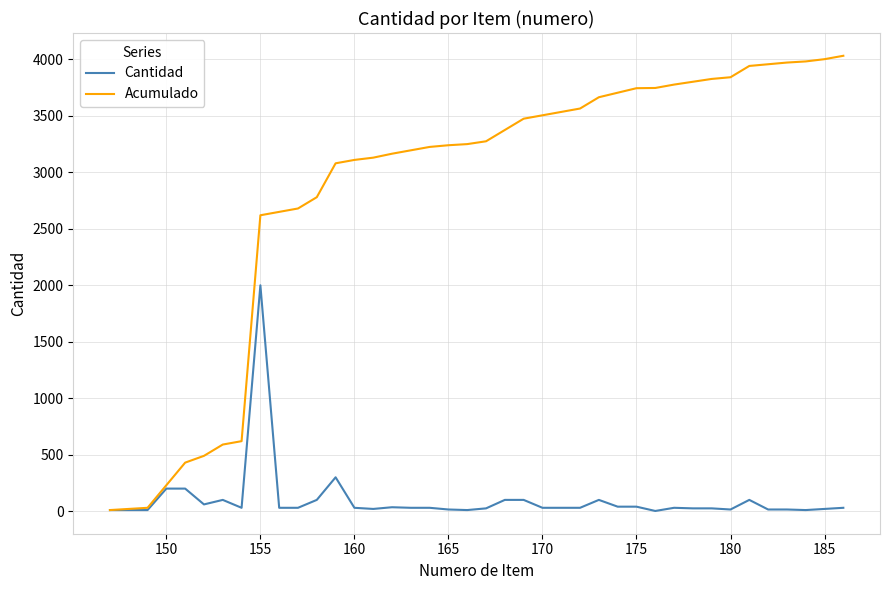

List the series in order of their peak value, lowest first.

Cantidad, Acumulado